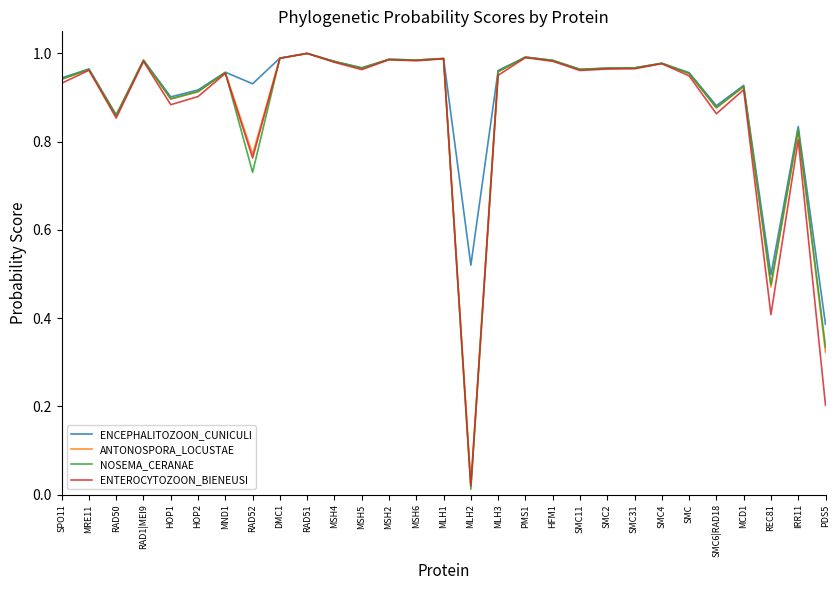

What position from the right is RAD50?

27